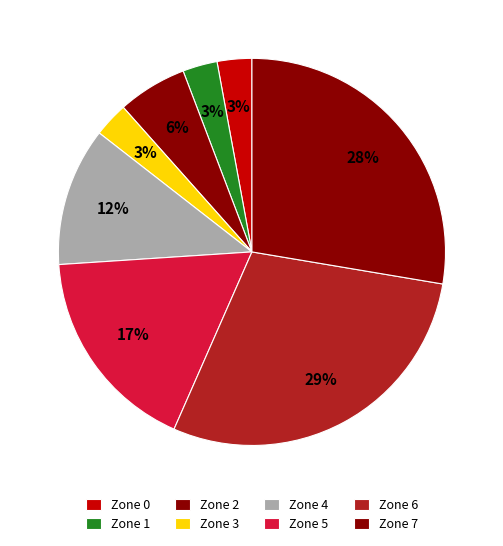

How many slices are in this pie chart?

8